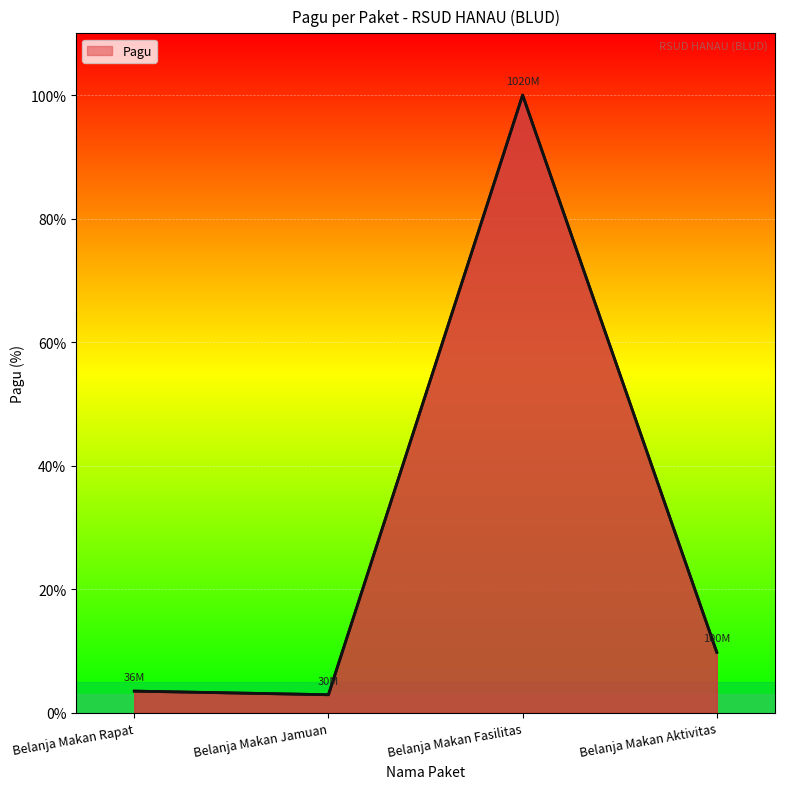

What is the change in value from Belanja Makan Rapat to Belanja Makan Aktivitas?

+6.3